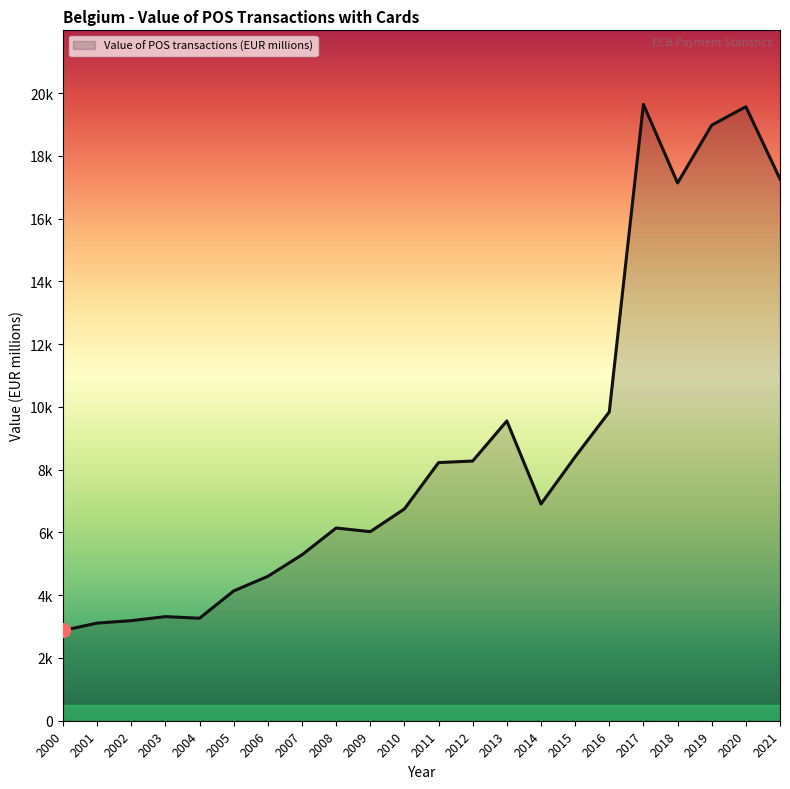

What is the value of the 16th point from the left?

8409.5